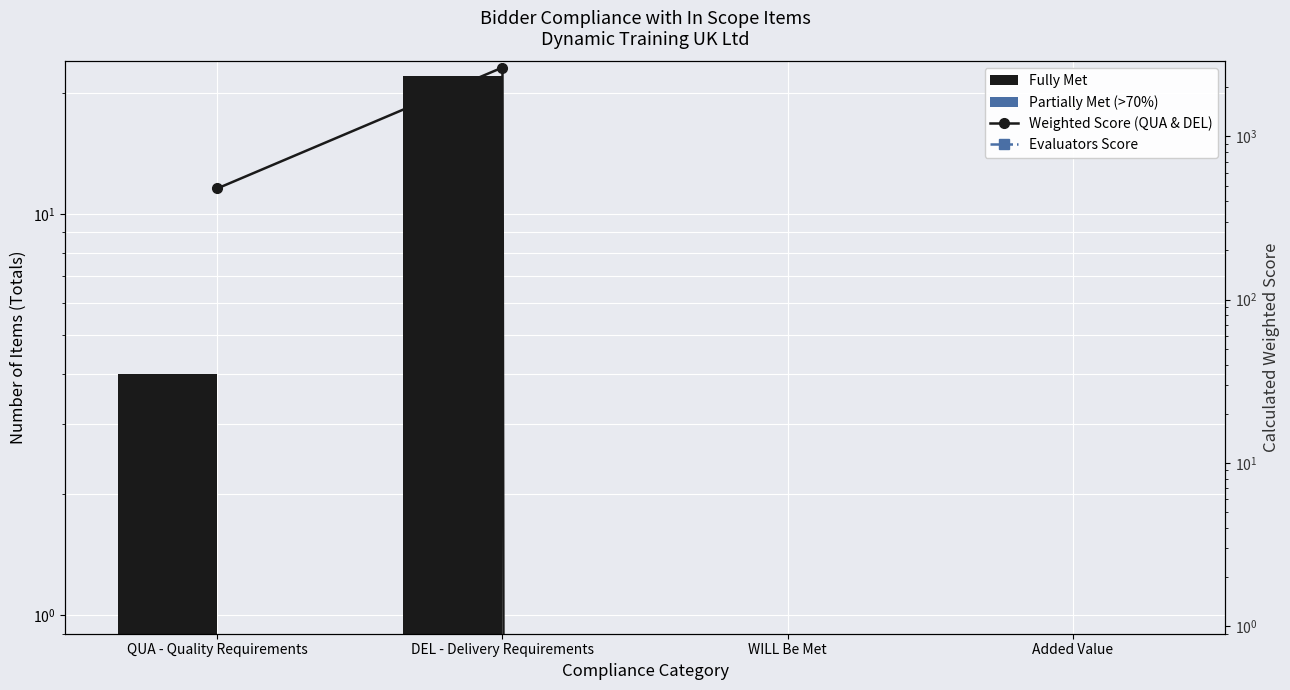

At which category is the sum across all series the highest?

DEL - Delivery Requirements